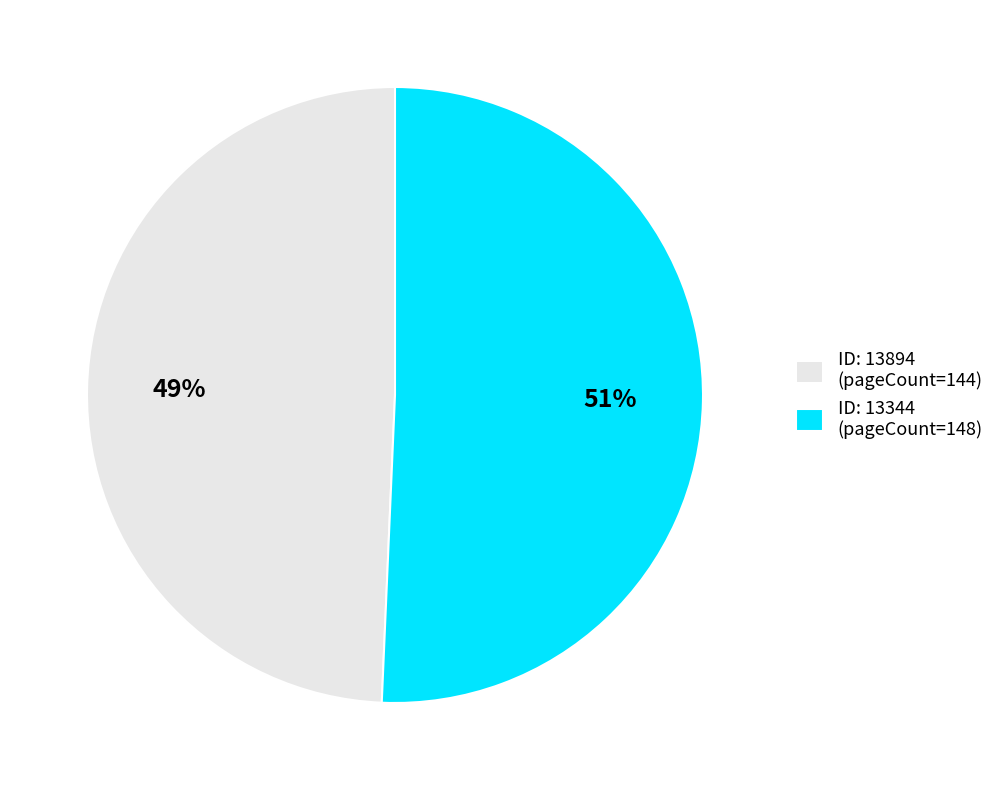

To the nearest percent, what is the average slice percentage?

50%